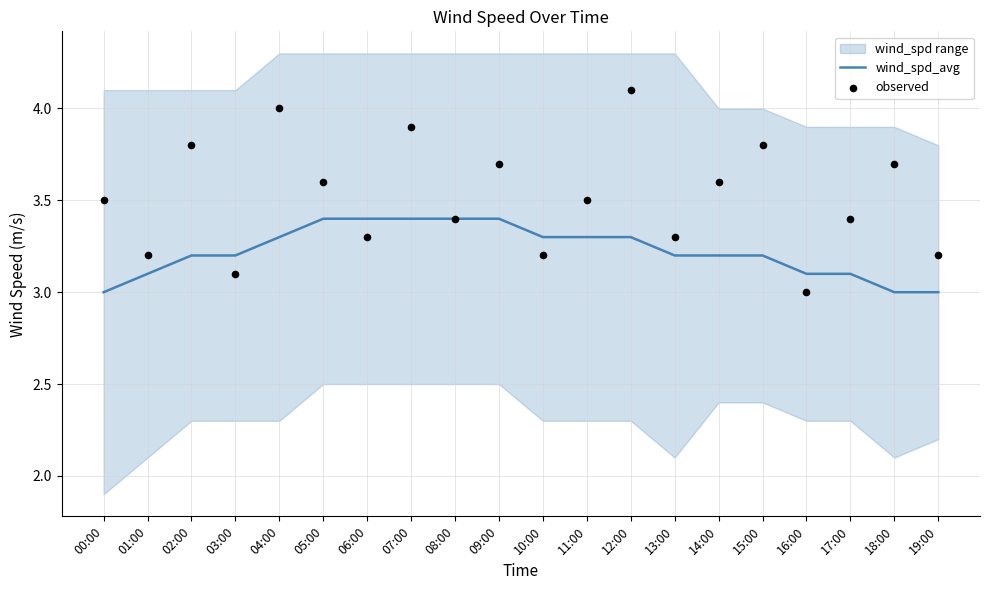

At which category is the sum across all series the highest?

12:00